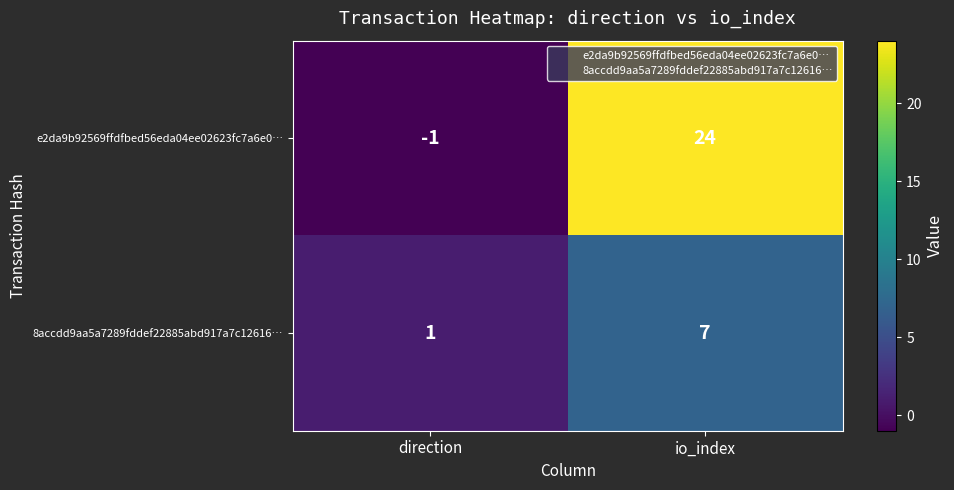

At which label does e2da9b92569ffdfbed56eda04ee02623fc7a6e0… reach its minimum?

direction